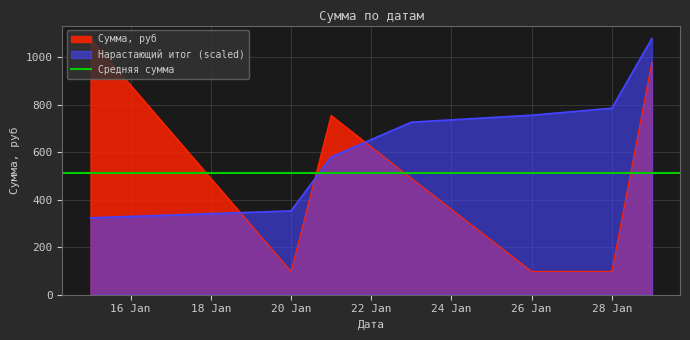

Does the chart have visible grid lines?

Yes